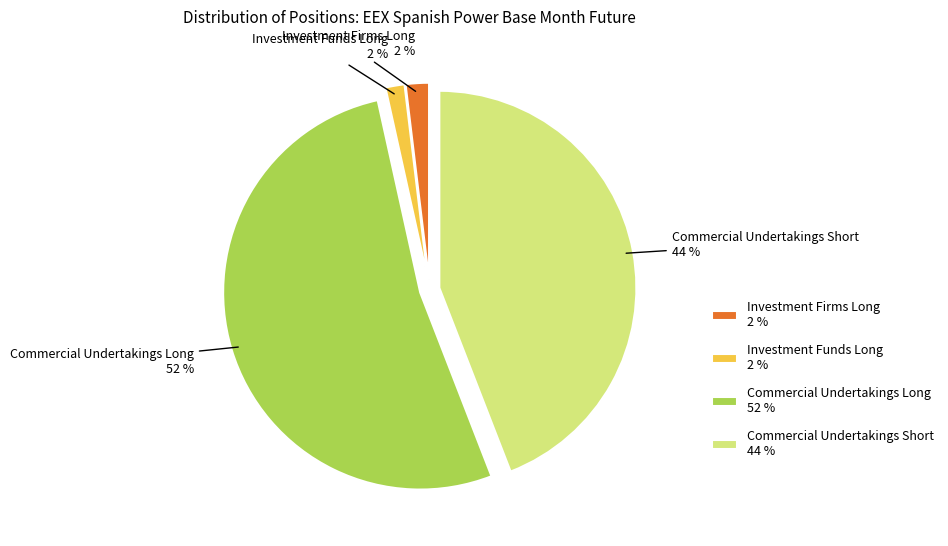

Which has a higher value, Investment Funds Long 2 % or Commercial Undertakings Long 52 %?

Commercial Undertakings Long 52 %